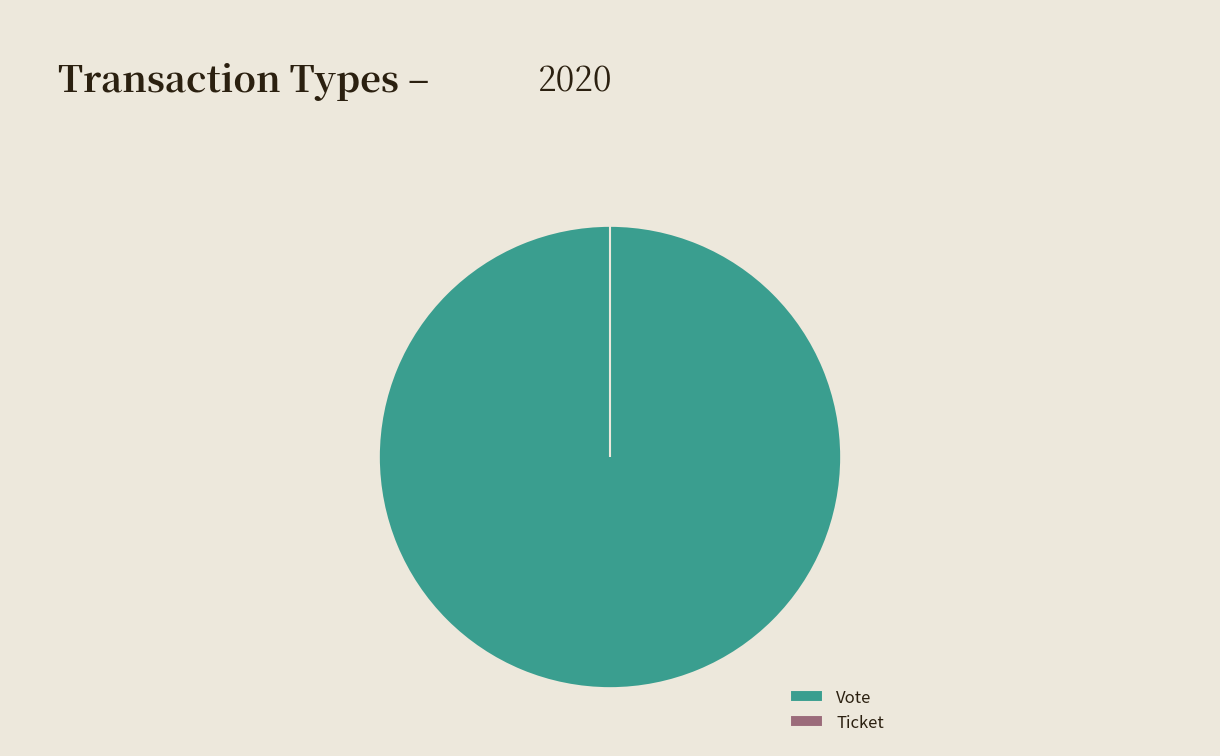

True or false: Ticket accounts for 12% of the total.

False